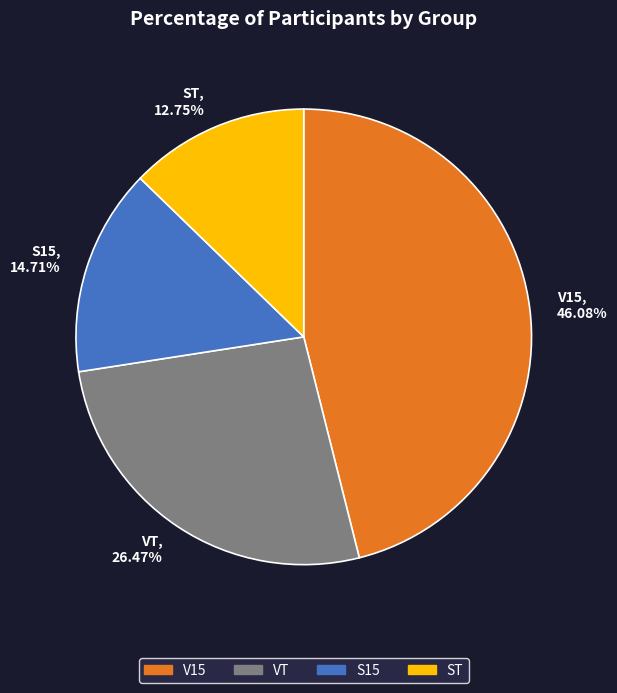

To the nearest percent, what percentage of the pie is S15?

15%